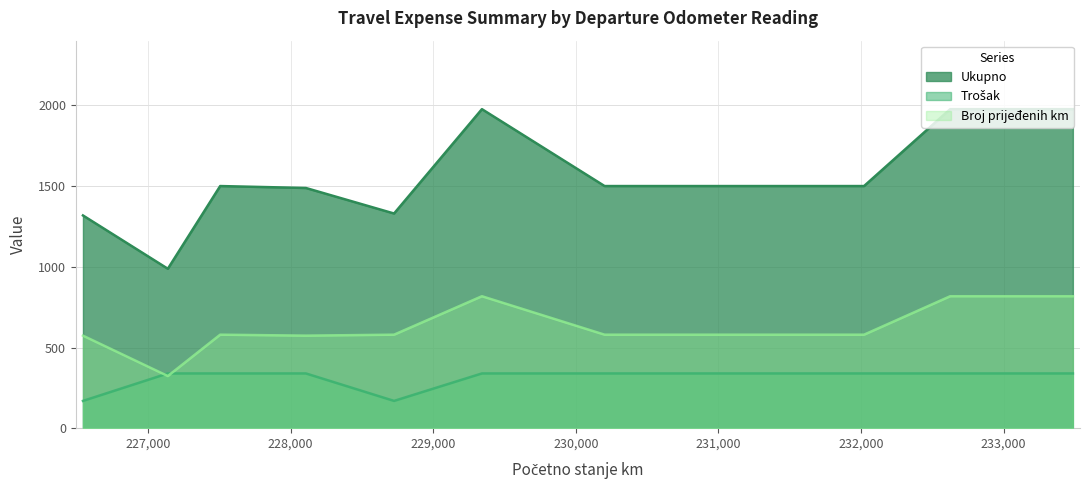

How many distinct data groups are displayed?

3